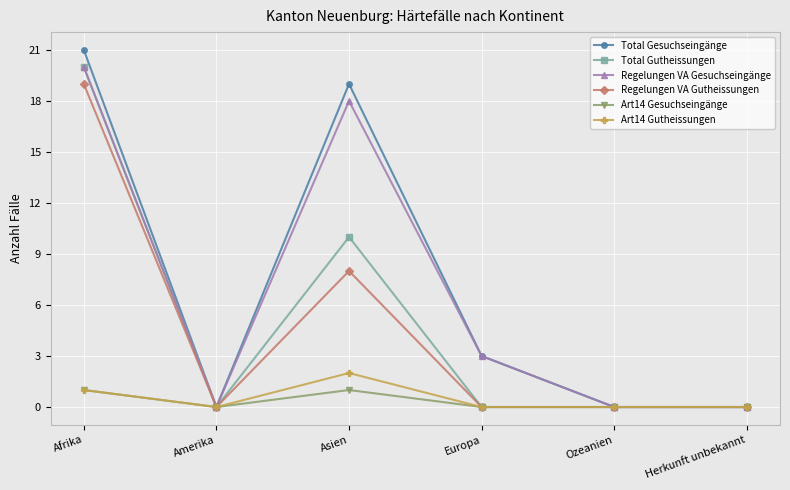

What is the total value across all series at Afrika?

82